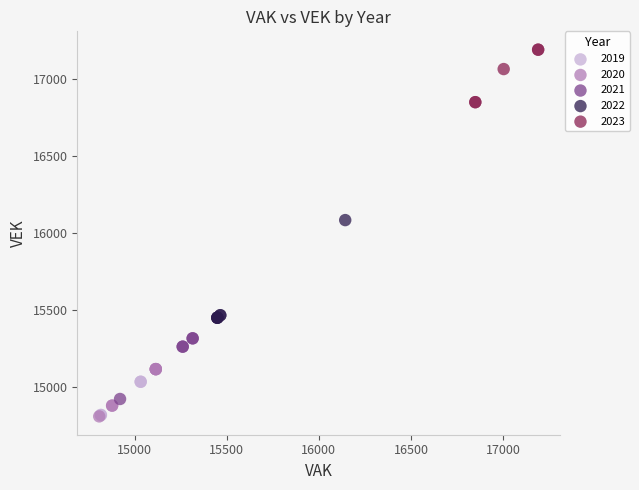

Which series contains the highest Y value?

2023